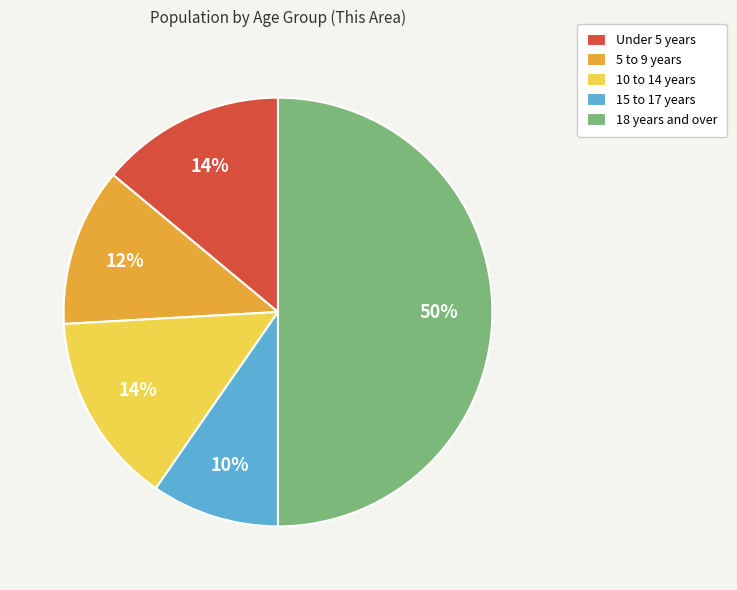

Is it true that 15 to 17 years is 17% of the pie?

False